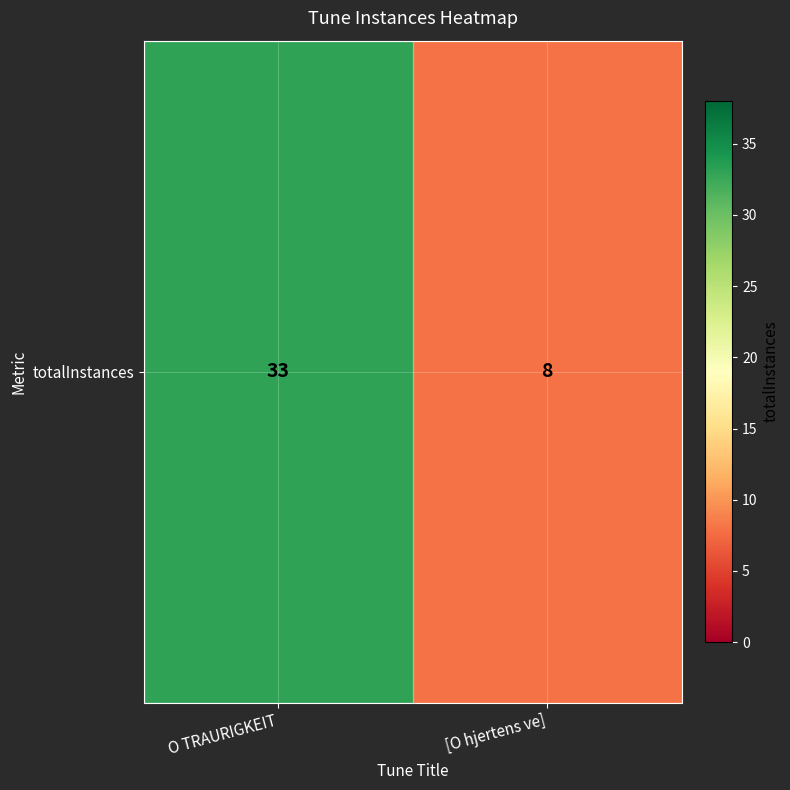

Approximately how many times larger is the value at [O hjertens ve] compared to O TRAURIGKEIT?

0.2